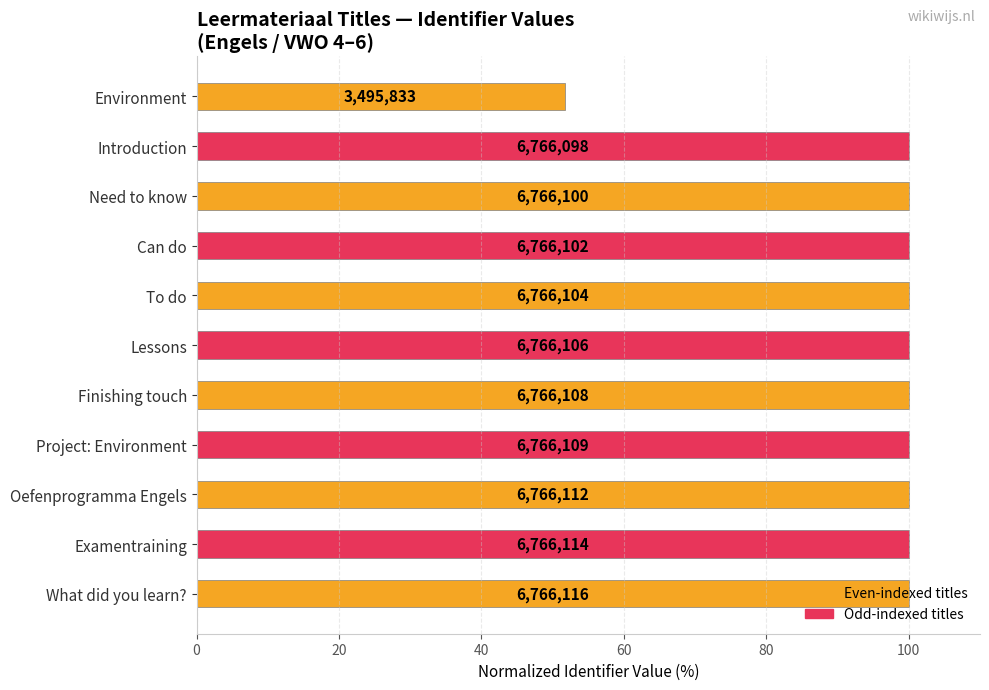

Are the bars horizontal?

Yes